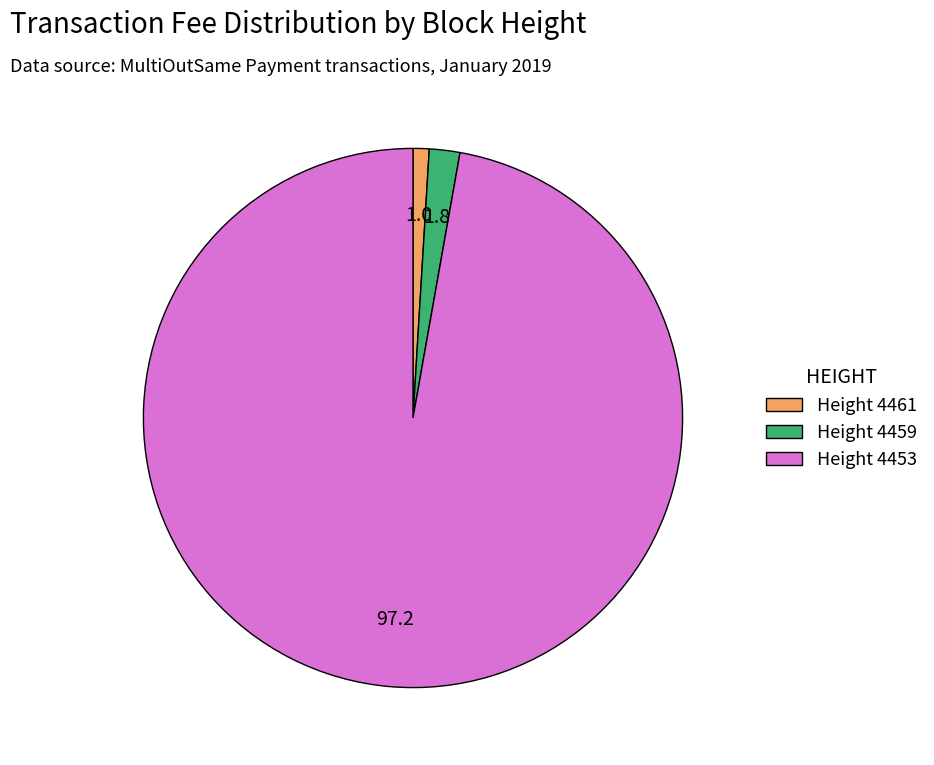

Combined, do Height 4453 and Height 4461 account for over 50%?

Yes